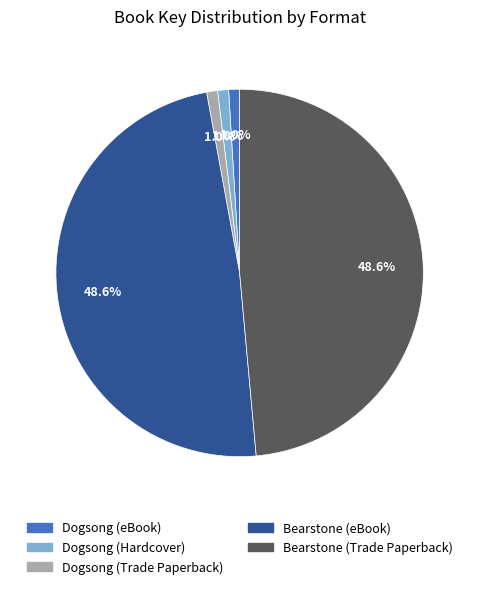

How much of the chart is everything except Dogsong (Hardcover)?

99.0%